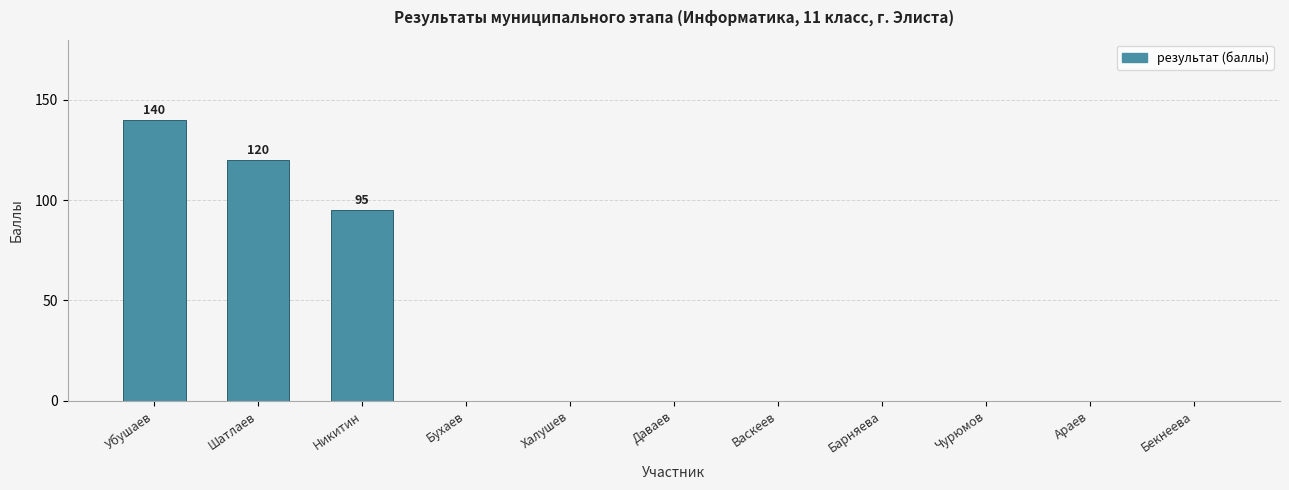

Reading left to right, what are all the values shown in this chart?

140	120	95	0	0	0	0	0	0	0	0